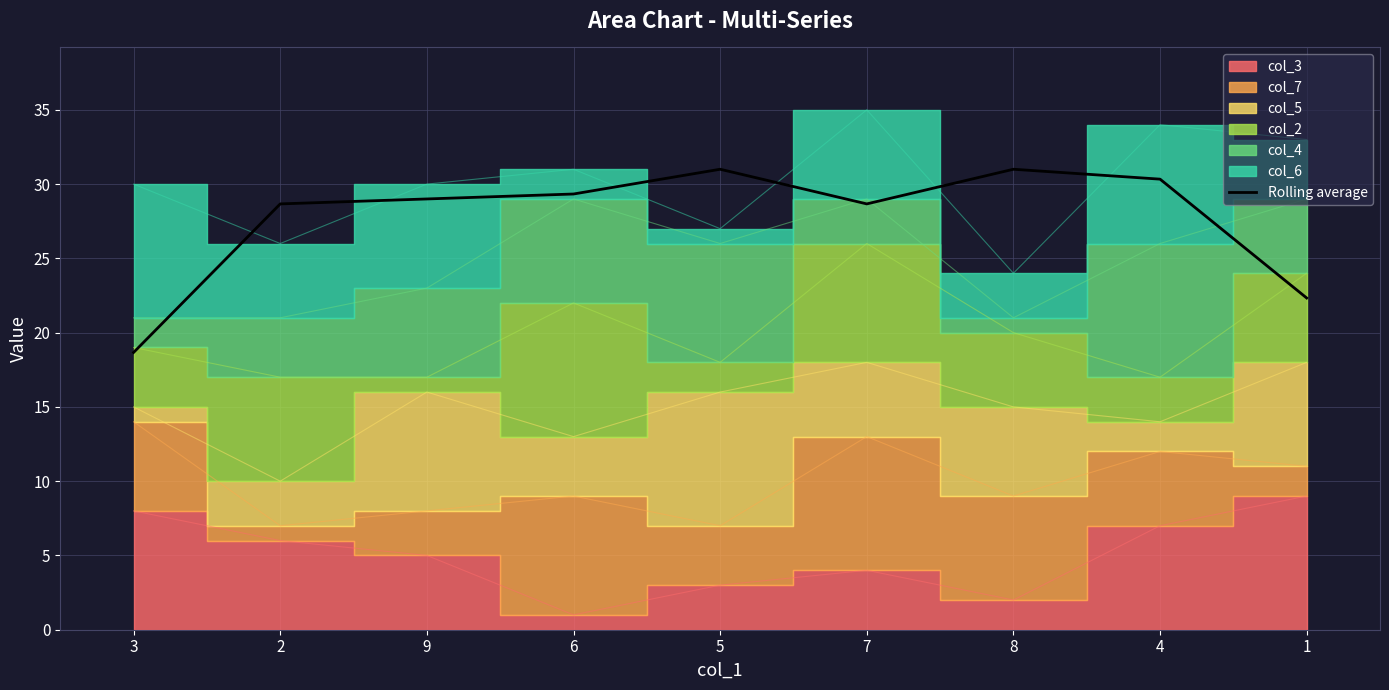

What is the label of the 6th point from the right?

6